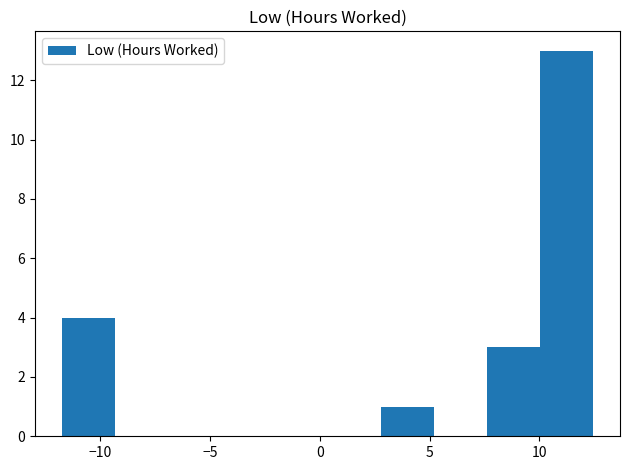

Reading left to right, list every bar in this chart as the range it spans on the x-axis followed by its height. Neither the bar edges nor the heights are printed on the chart, so give them approximately, as read against the axes.

-11.5 to -9.5: 4
-9.5 to -7.0: 0
-7.0 to -4.5: 0
-4.5 to -2.0: 0
-2.0 to 0.5: 0
0.5 to 3.0: 0
3.0 to 5.0: 1
5.0 to 7.5: 0
7.5 to 10.0: 3
10.0 to 12.5: 13